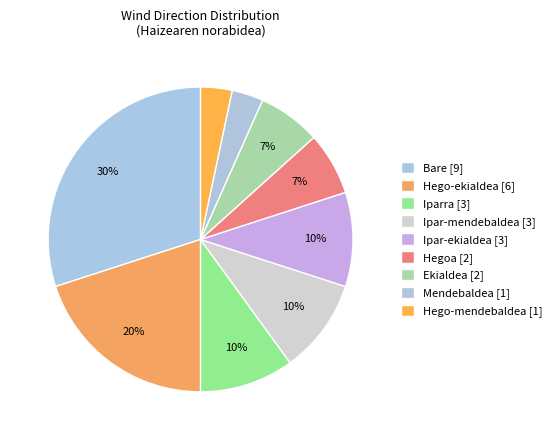

What is the change in value from Bare to Hego-mendebaldea?

-8